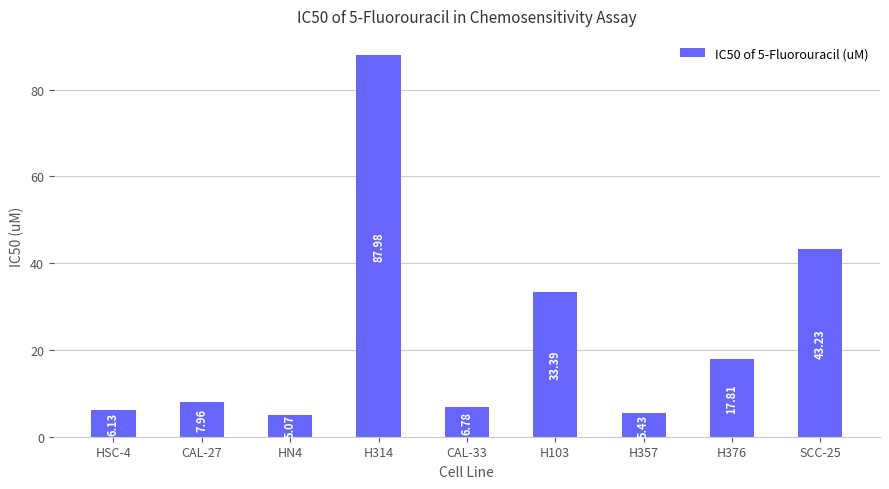

What is the maximum value shown in the chart?

88.0